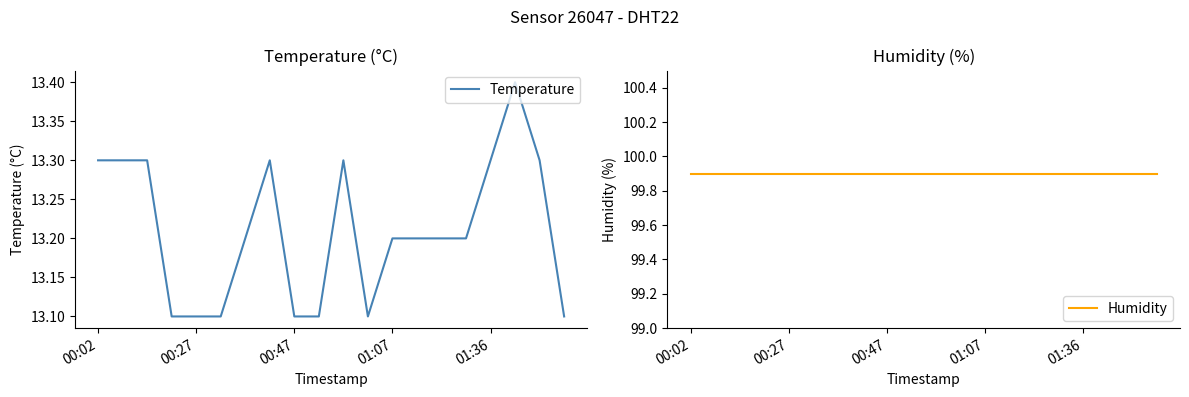

What is the lowest value of the Temperature series?

13.1